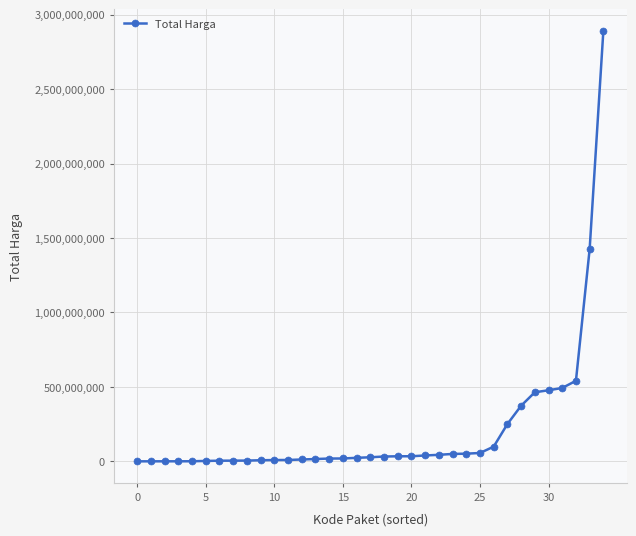

What is the greatest value displayed?

2892122000